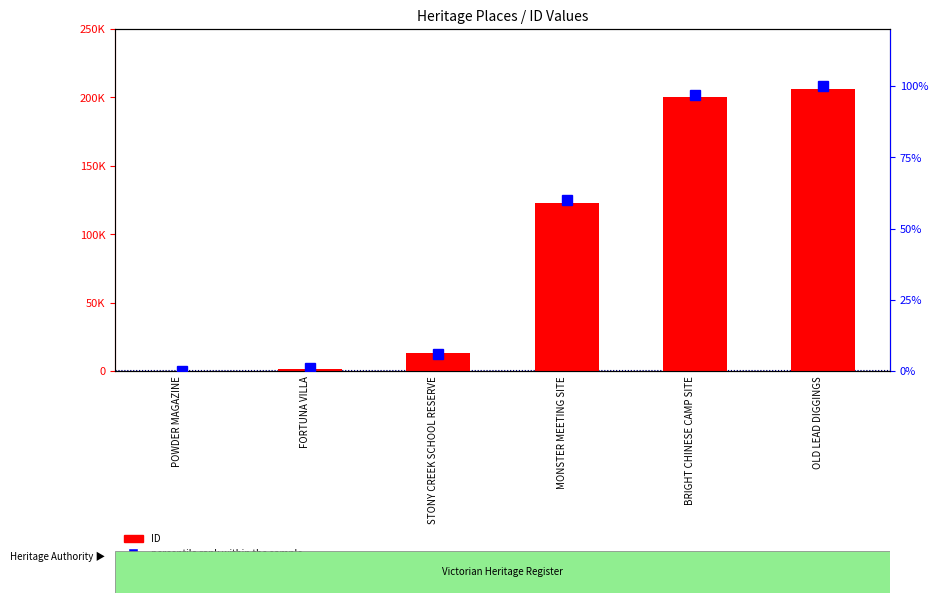

What is the sum of the percentile rank within the sample values at STONY CREEK SCHOOL RESERVE and FORTUNA VILLA?

7